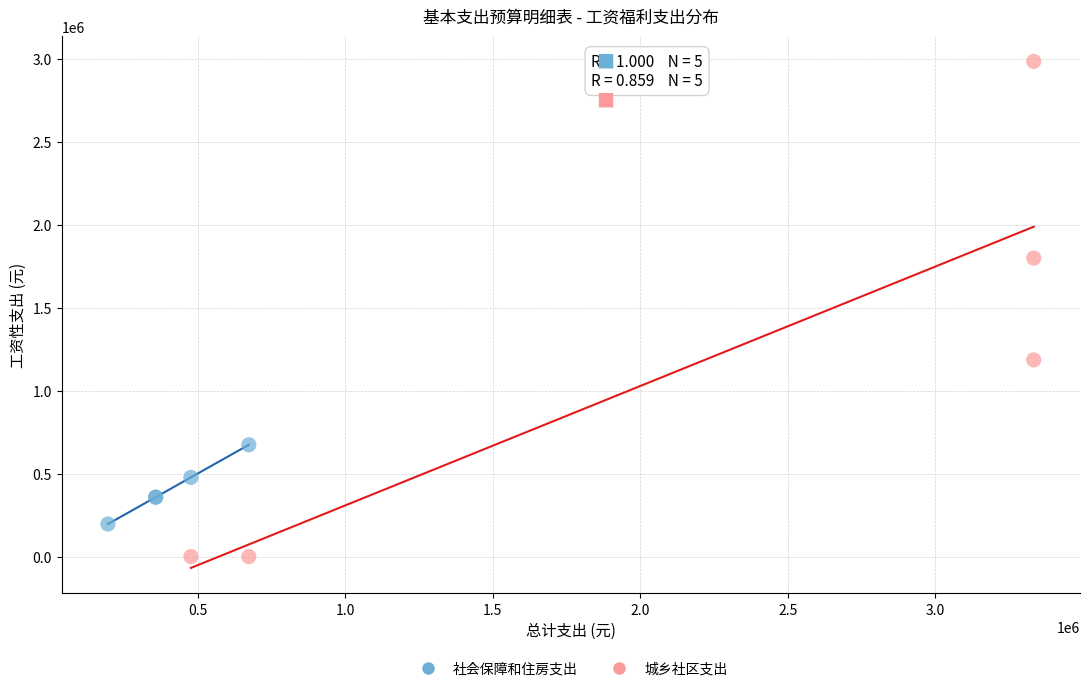

Which series has the widest spread of Y values?

城乡社区支出